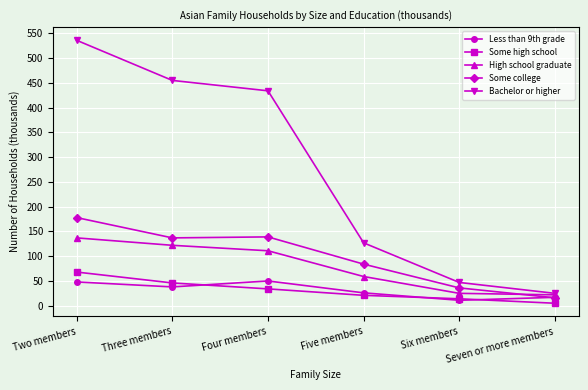

True or false: Some high school and Bachelor or higher cross at least once.

False